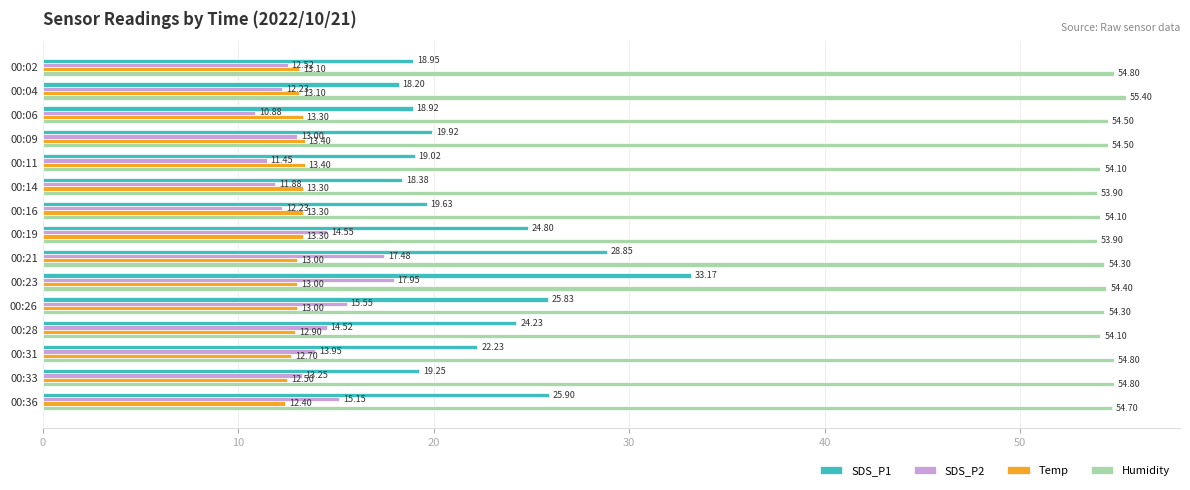

What is the greatest value displayed?

55.4